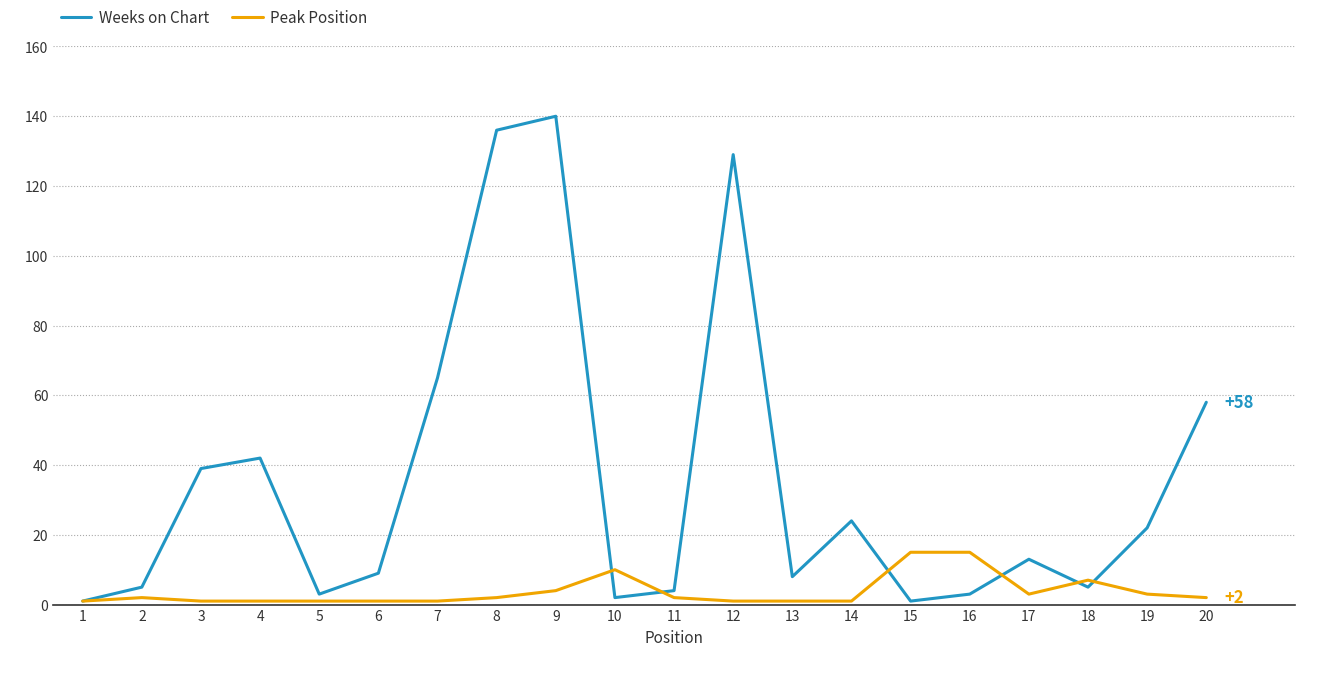

The Peak Position series shows 1 at 3. True or false?

True